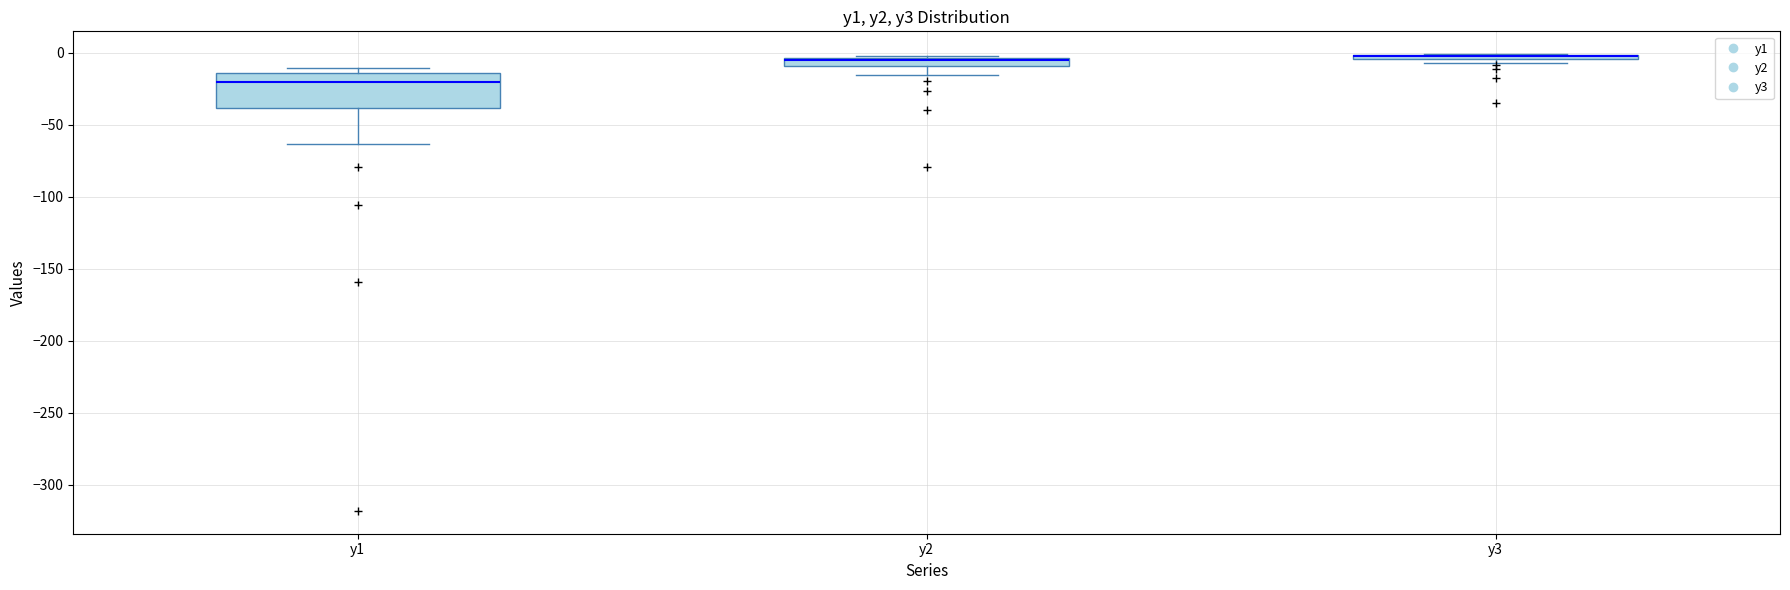

Comparing the boxes themselves (not the whiskers), which one is the tallest?

y1